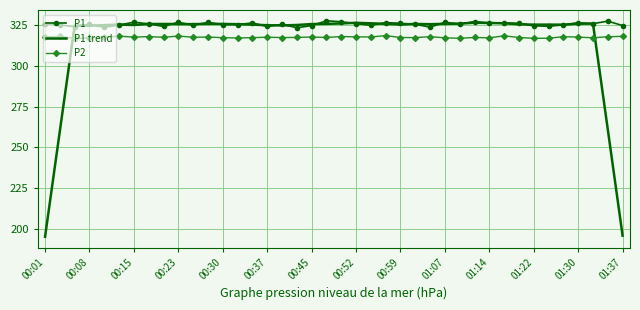

List the series in order of their overall mean, lowest first.

P1 trend, P2, P1